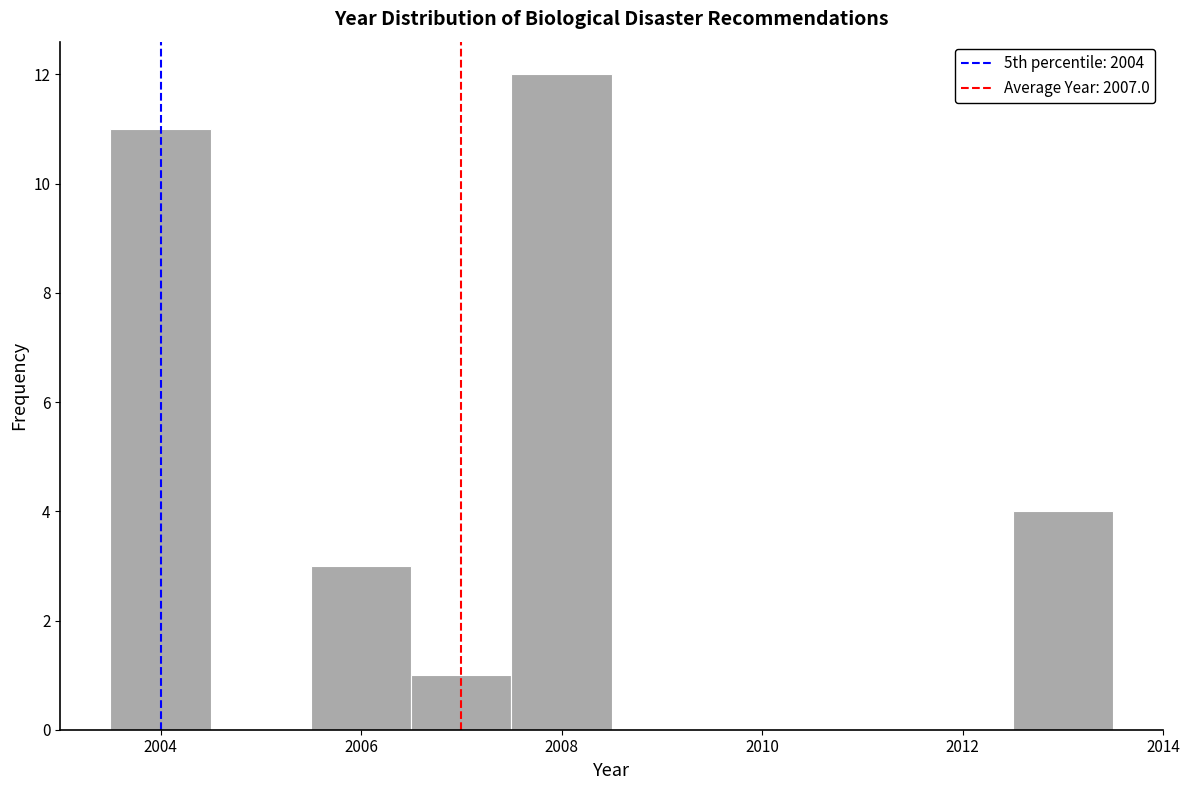

How tall is the bar that spans 2007.5 to 2008.5 on the x-axis? Neither the bar edges nor the heights are printed on the chart, so give them approximately, as read against the axes.

12